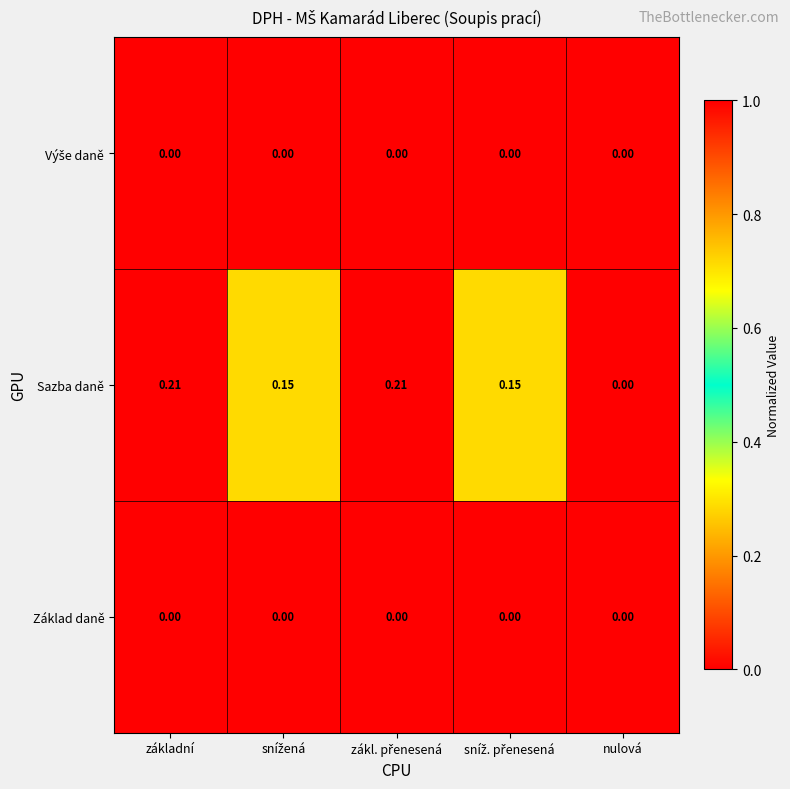

Where is Sazba daně nearest to the value 0?

nulová